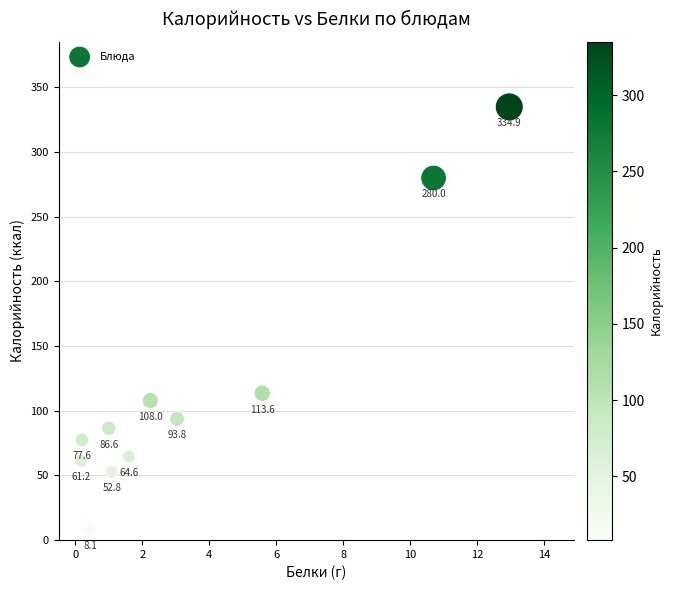

What Y value in the scatter plot is closest to 171?

113.6